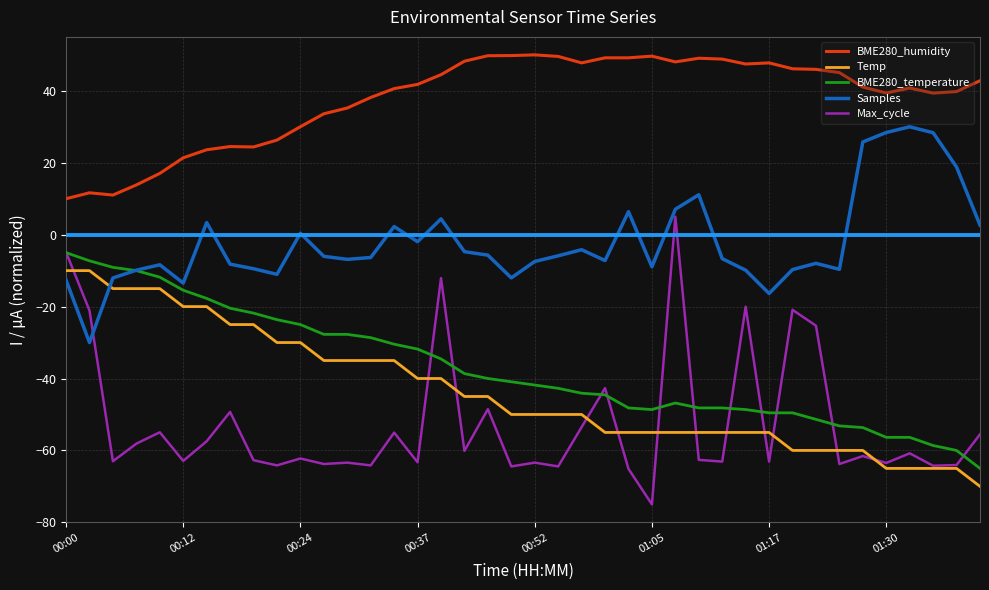

Which series has the largest total across all categories?

BME280_humidity